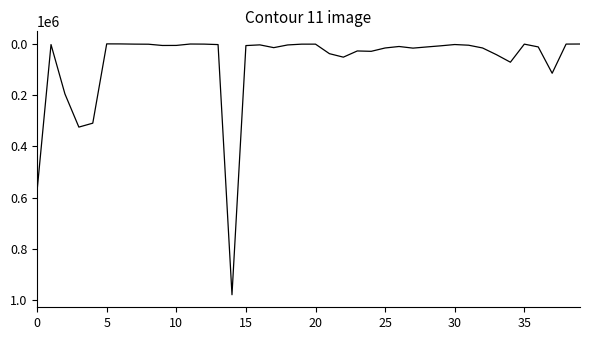

What is the difference between the maximum and minimum values?

979001.4